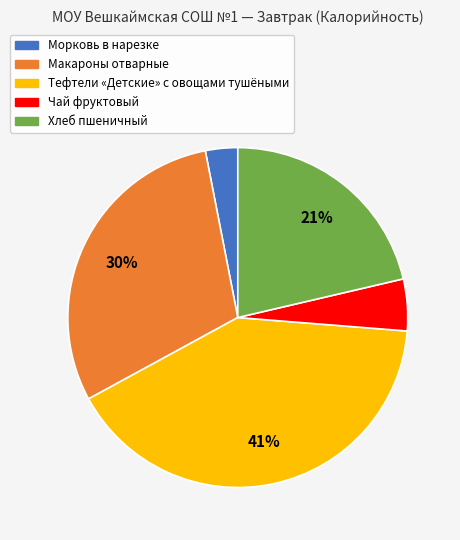

What percentage is the Чай фруктовый slice, to the nearest percent?

5%